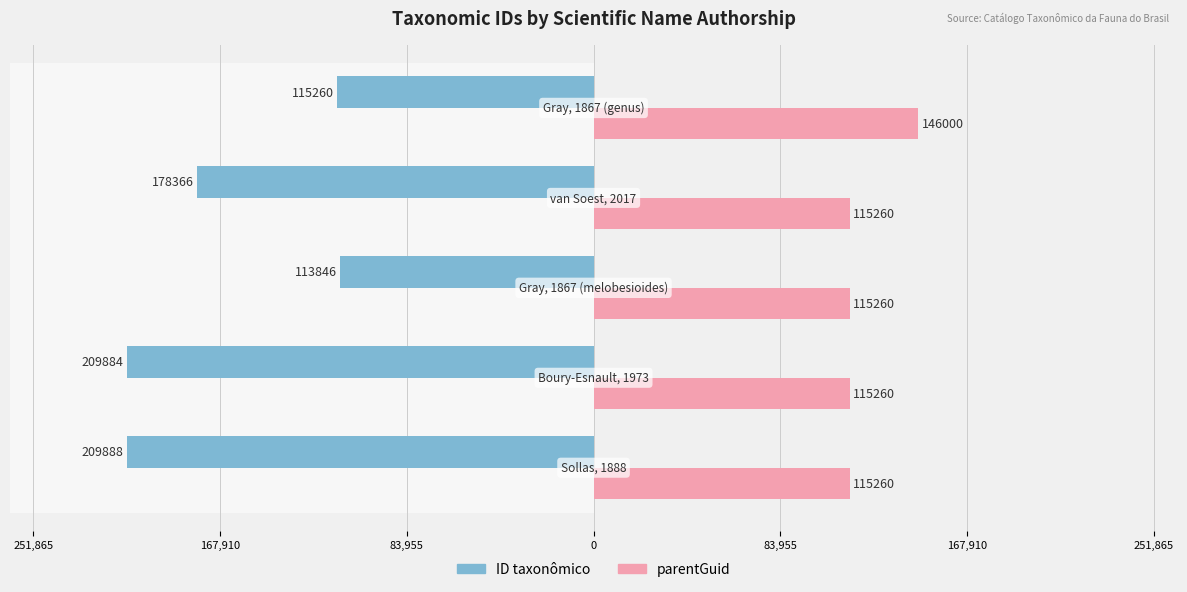

How many data points in parentGuid are above 115260?

1